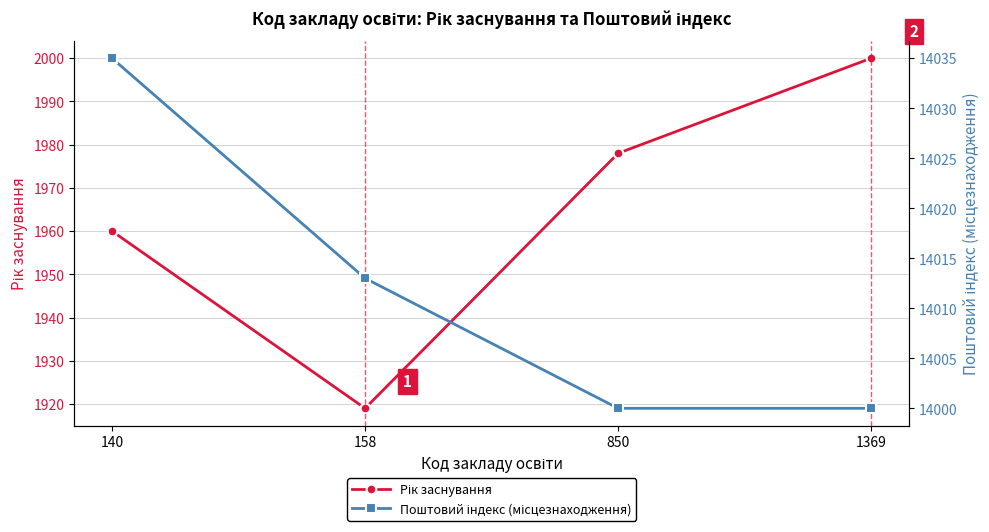

Is the value of Поштовий індекс (місцезнаходження) at 1369 greater than the value of Рік заснування at 158?

Yes